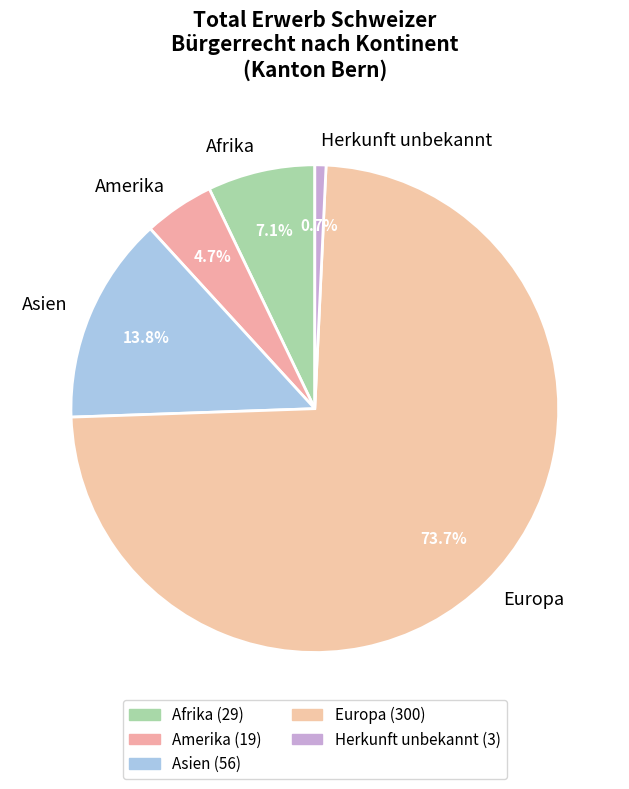

What is the largest slice in the pie chart?

Europa